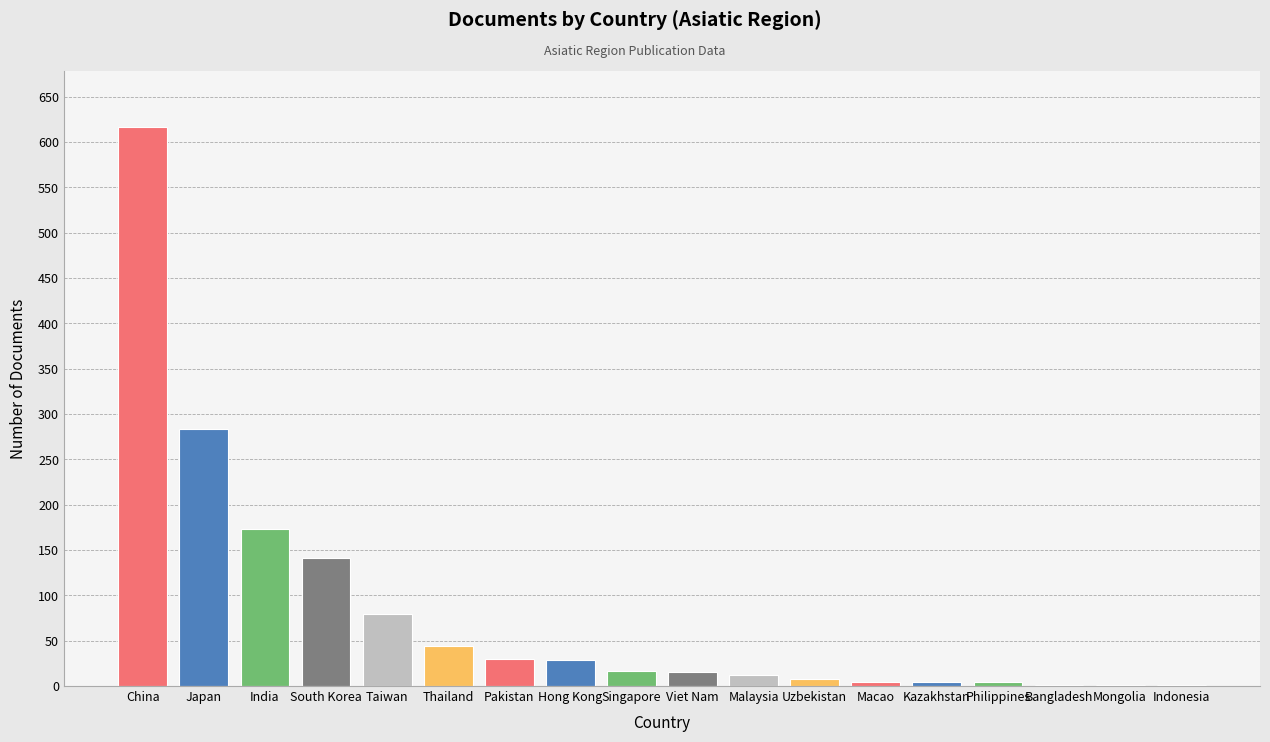

Which category has the highest value across all series?

China